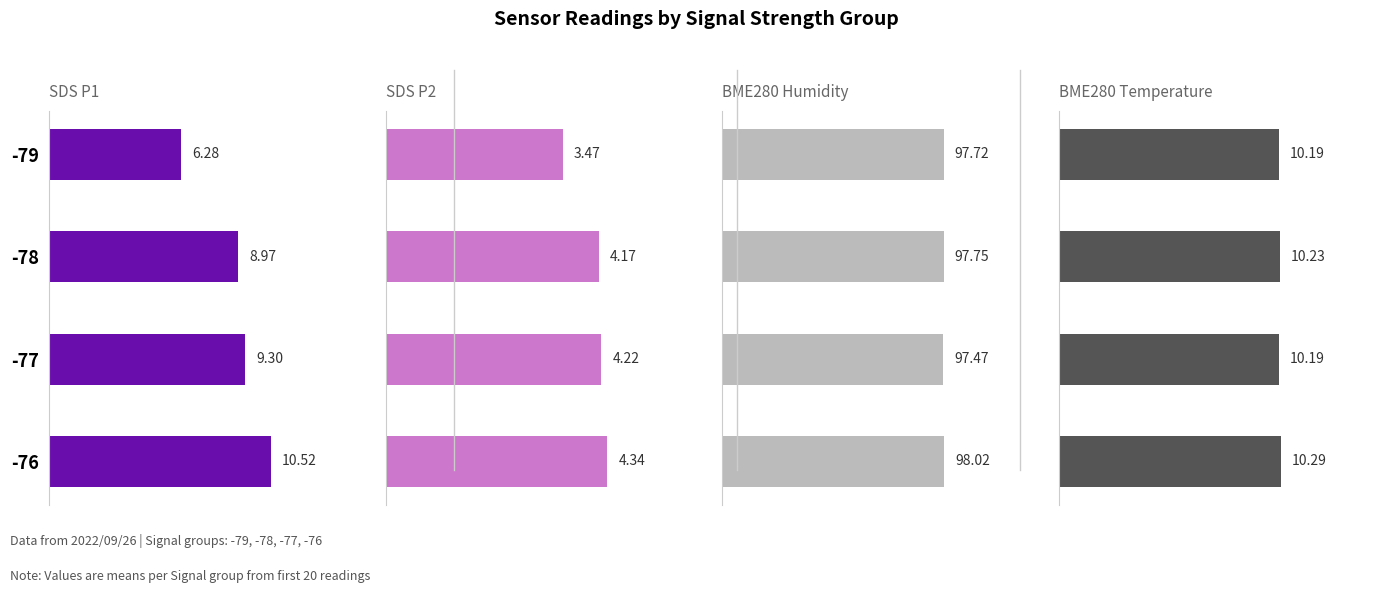

Count the BME280 Temperature values in the range 10 to 11.

4